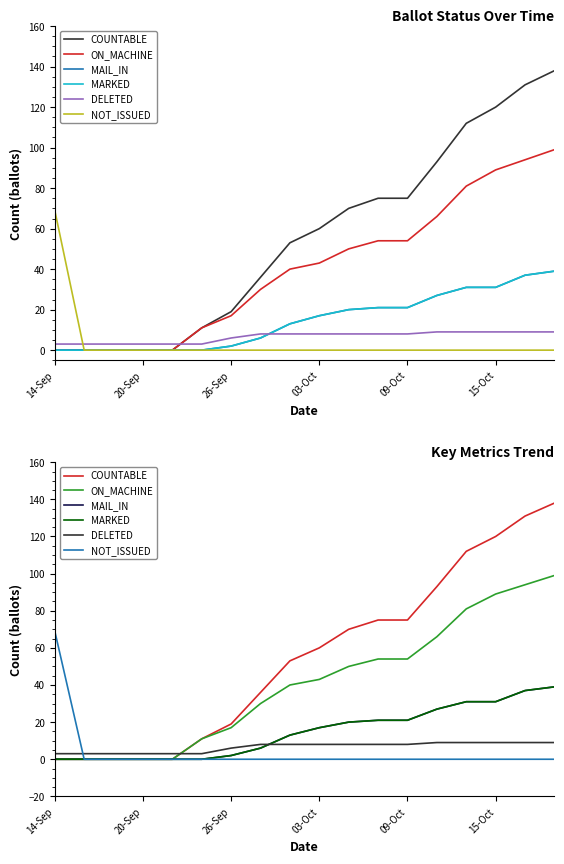

Count the number of data series in this chart.

6